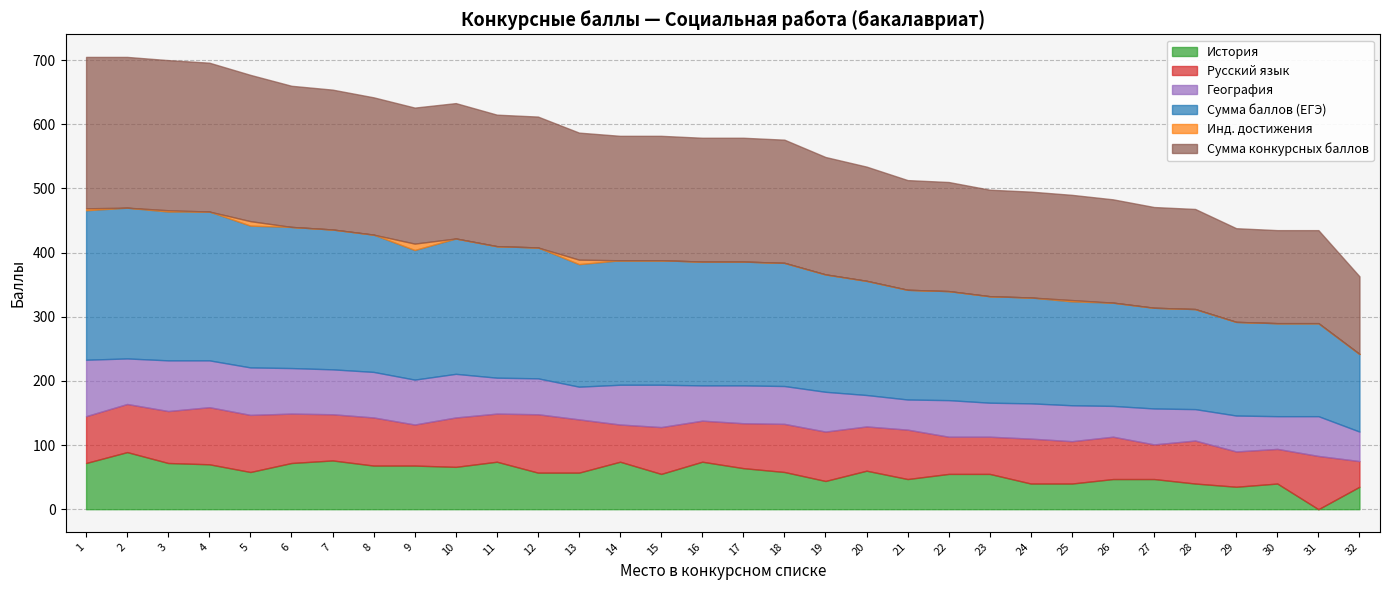

True or false: История has a value of 74 at 11.

True